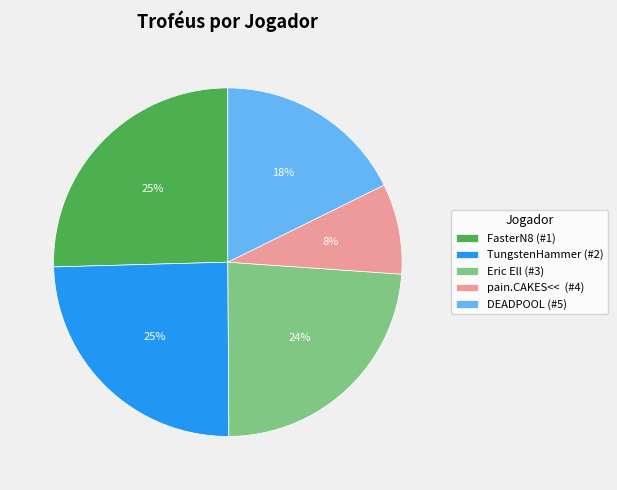

How many segments does this pie chart have?

5